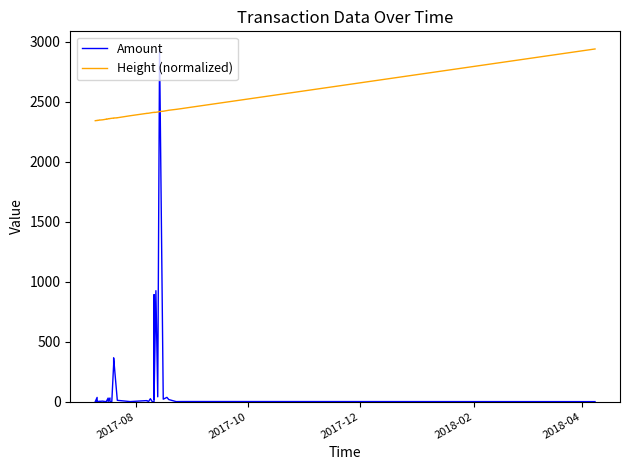

Reading left to right, extract all data points from this chart.

Amount: 0.0	35.1	0.0	0.6	2.2	1.8	4.1	1.7	0.0	0.0	0.2	0.2	29.6	0.8	30.2	0.2	0.0	310.1	365.1	10.9	10.9	0.4	8.6	8.6	0.8	24.4	0.0	0.0	890.8	19.5	924.9	40.2	2940.0	20.4	35.5	17.3	0.3	0.8	0.9	0.0
Height (normalized): 2341.9	2344.4	2344.3	2343.5	2346.8	2346.6	2349.4	2351.9	2355.1	2355.1	2355.1	2354.4	2357.6	2357.5	2360.0	2359.7	2362.1	2363.9	2363.6	2366.5	2366.5	2383.3	2403.0	2402.7	2404.3	2407.0	2409.7	2411.6	2411.5	2410.7	2412.1	2414.4	2418.4	2420.9	2426.3	2429.1	2436.5	2442.8	2451.9	2940.0